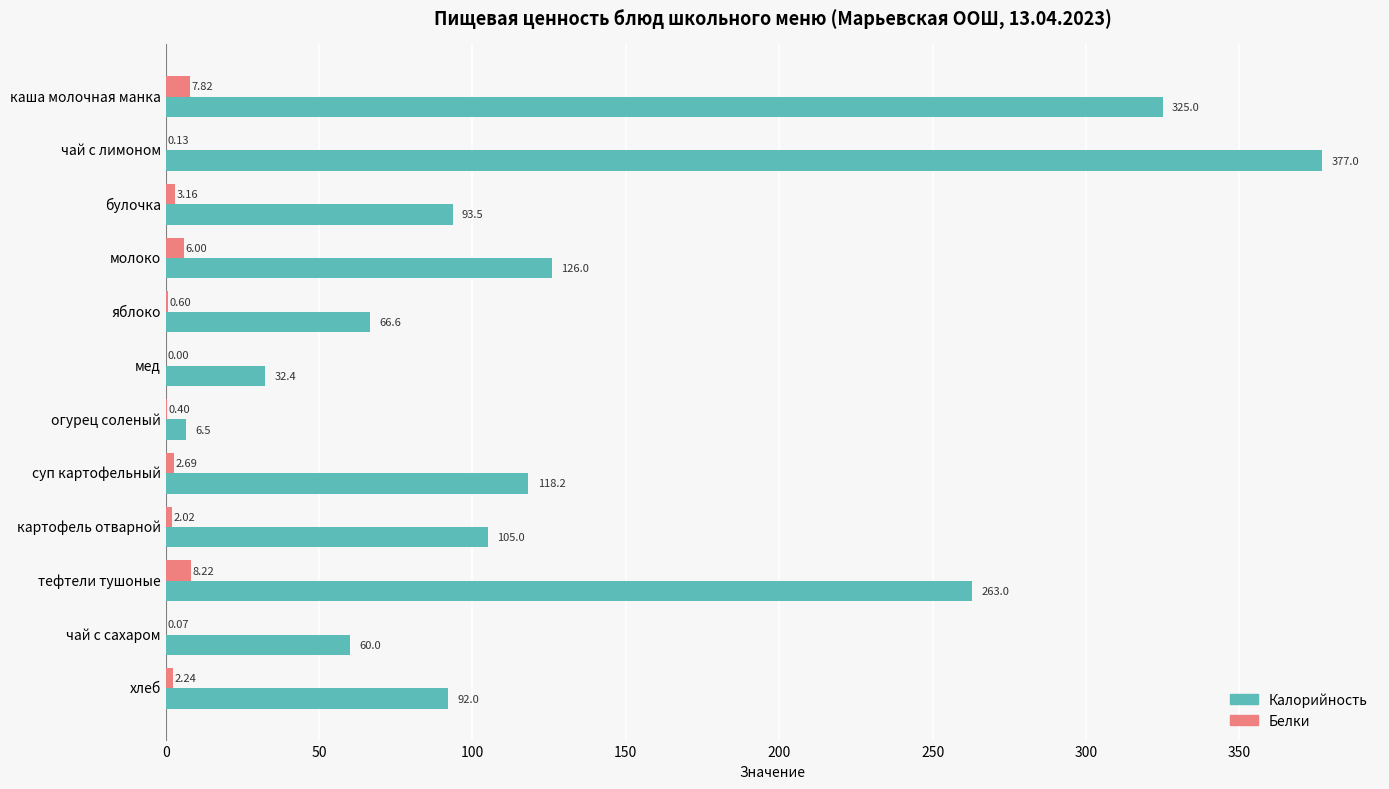

At which category is the sum across all series the highest?

чай с лимоном